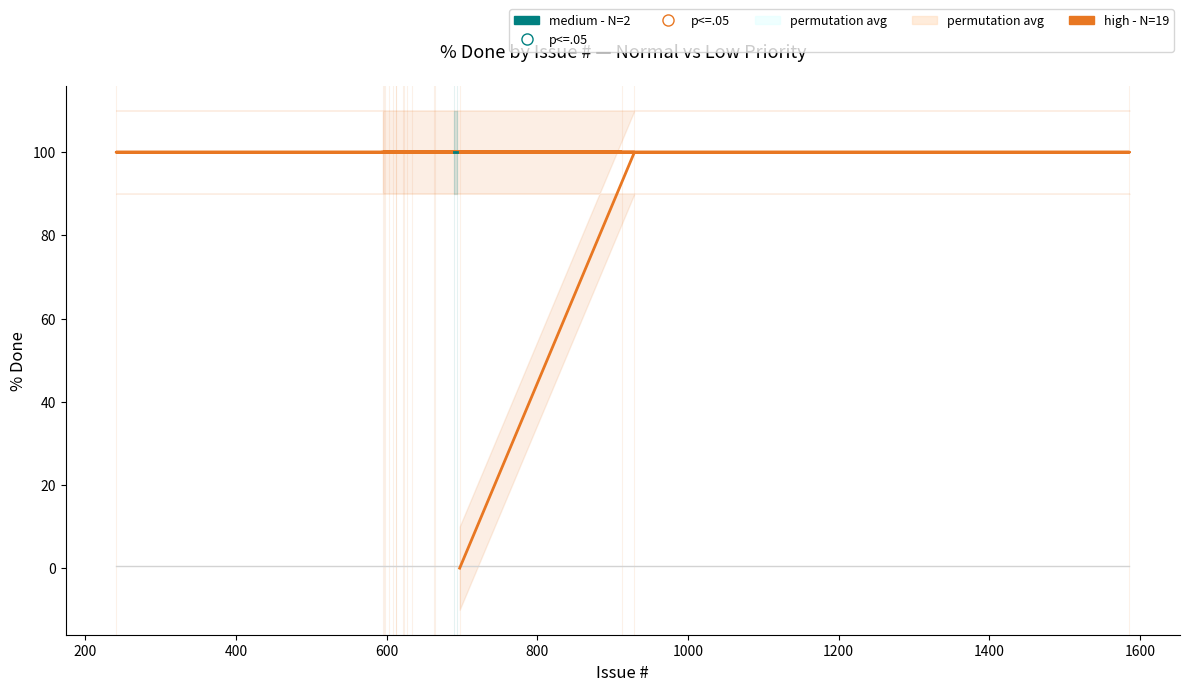

Which category has the lowest value in the high - N=19 series?

697